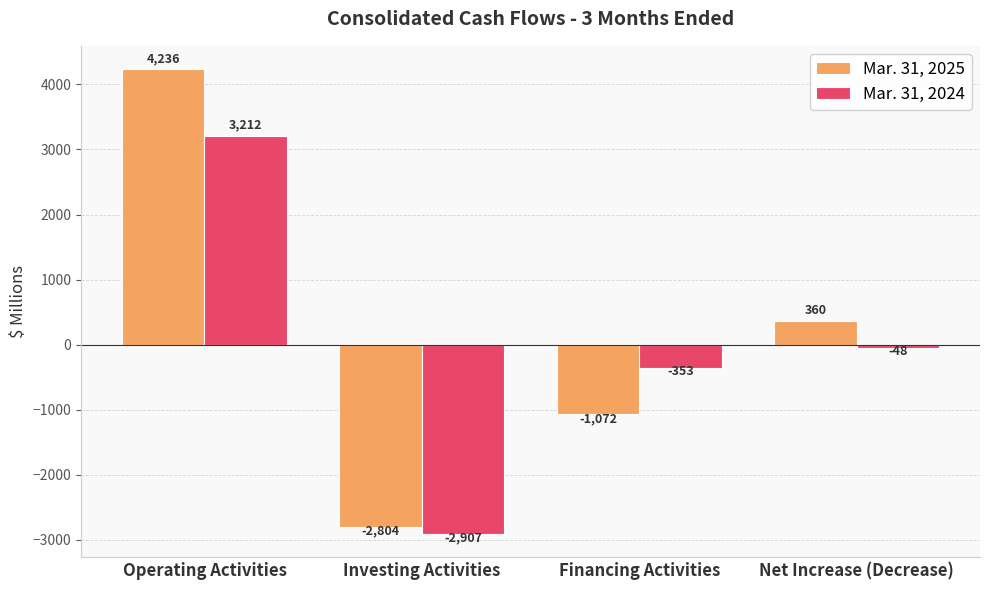

What is the minimum value shown in the chart?

-2907